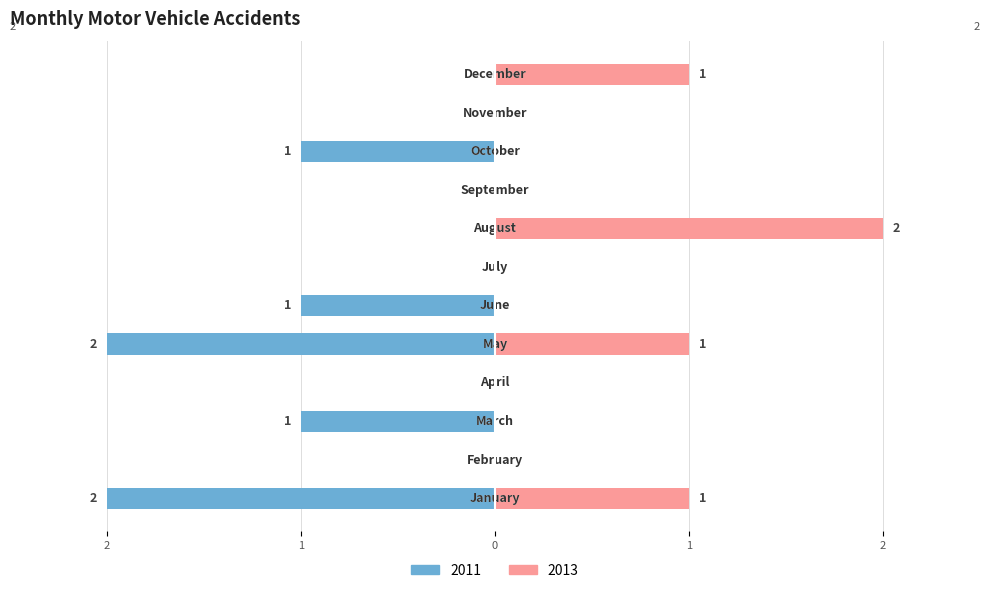

The value of 2011 at August is 0. True or false?

True